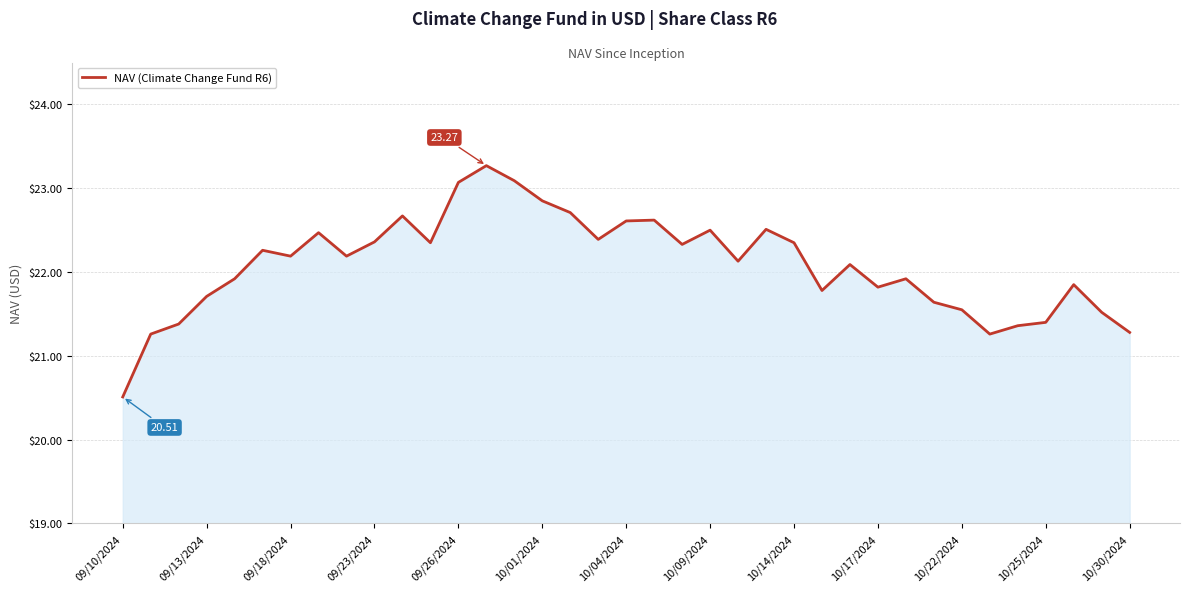

What is the difference between the maximum and minimum values?

2.8